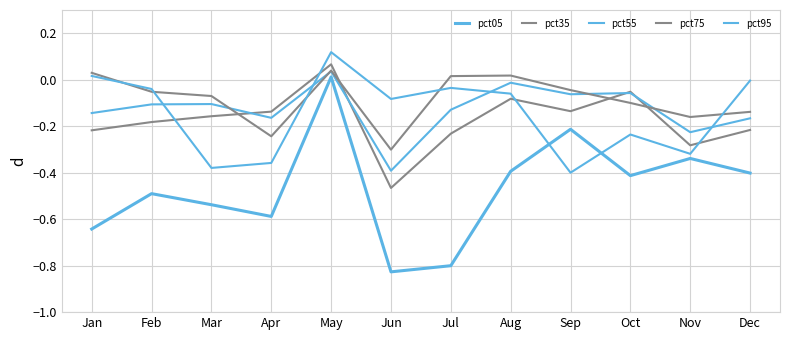

Reading left to right, what are all the values shown in this chart?

pct05: -0.6	-0.5	-0.5	-0.6	0.0	-0.8	-0.8	-0.4	-0.2	-0.4	-0.3	-0.4
pct35: -0.2	-0.2	-0.2	-0.1	0.1	-0.5	-0.2	-0.1	-0.1	-0.1	-0.3	-0.2
pct55: -0.1	-0.1	-0.1	-0.2	0.0	-0.4	-0.1	-0.0	-0.1	-0.1	-0.2	-0.2
pct75: 0.0	-0.1	-0.1	-0.2	0.0	-0.3	0.0	0.0	-0.0	-0.1	-0.2	-0.1
pct95: 0.0	-0.0	-0.4	-0.4	0.1	-0.1	-0.0	-0.1	-0.4	-0.2	-0.3	-0.0